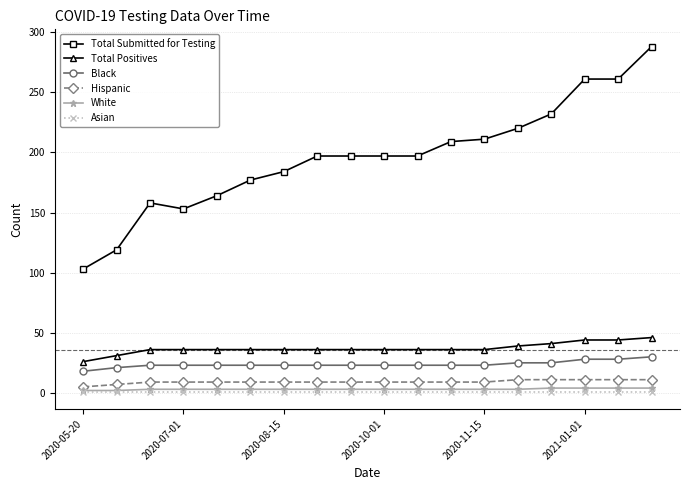

What is the highest value of the Total Positives series?

46